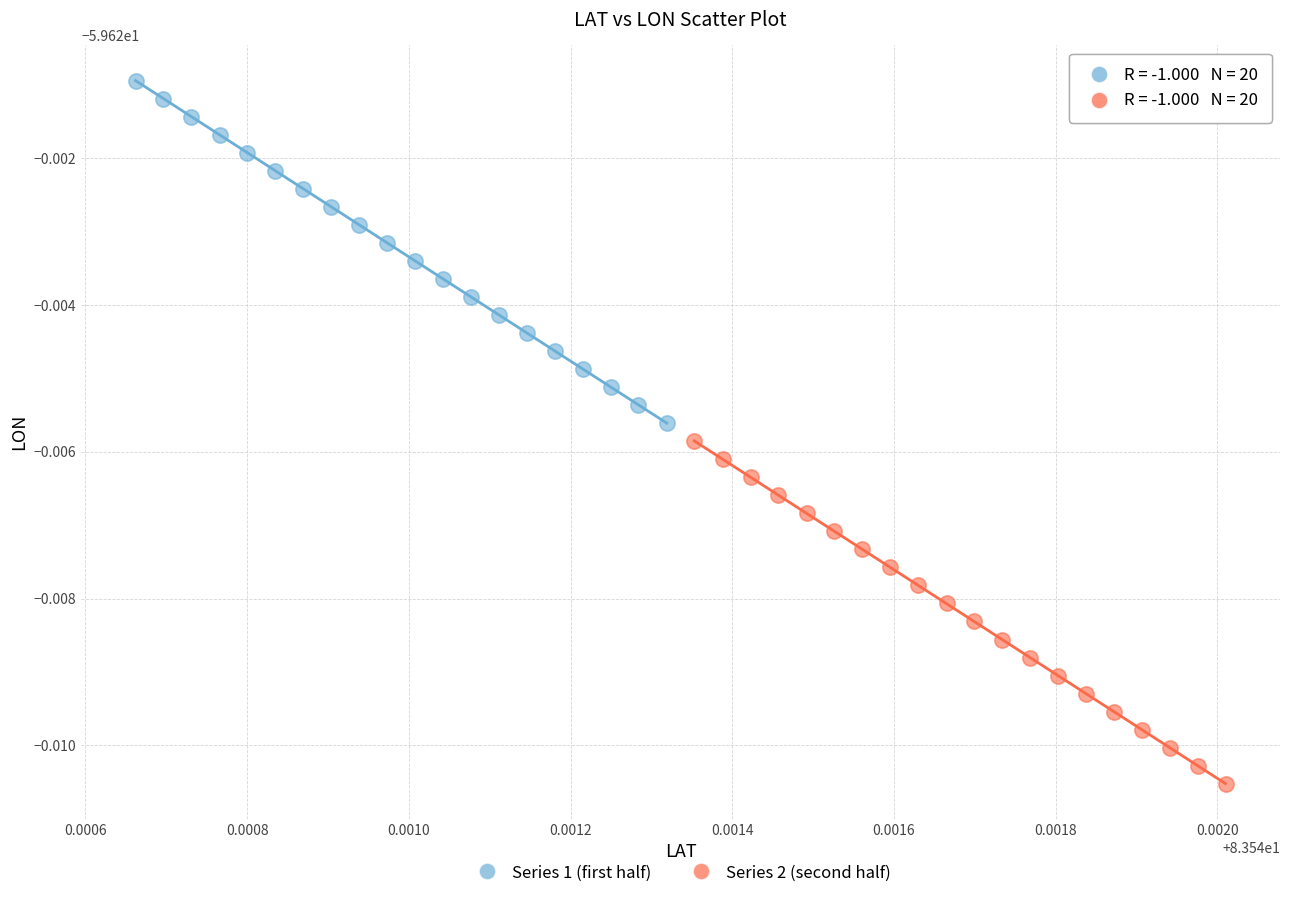

What are all the series names shown in the legend?

Series 1 (first half), Series 2 (second half)